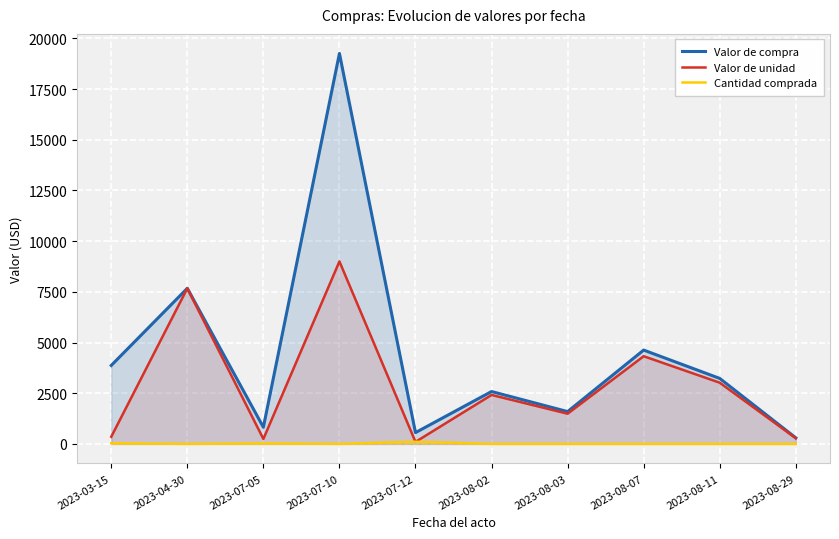

List the labels in order of Valor de unidad value, largest first.

2023-07-10, 2023-04-30, 2023-08-07, 2023-08-11, 2023-08-02, 2023-08-03, 2023-03-15, 2023-08-29, 2023-07-05, 2023-07-12